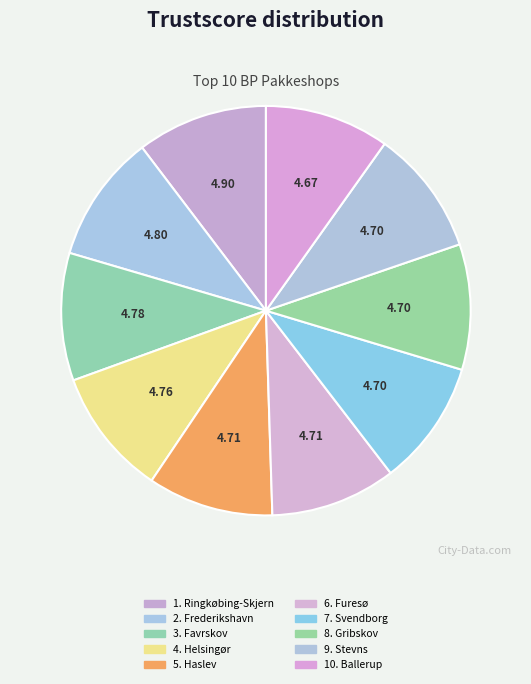

How many segments does this pie chart have?

10